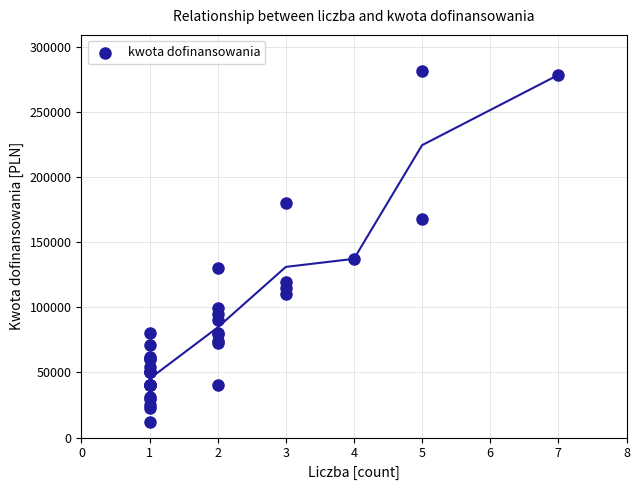

What Y value in the scatter plot is closest to 146500?

137200